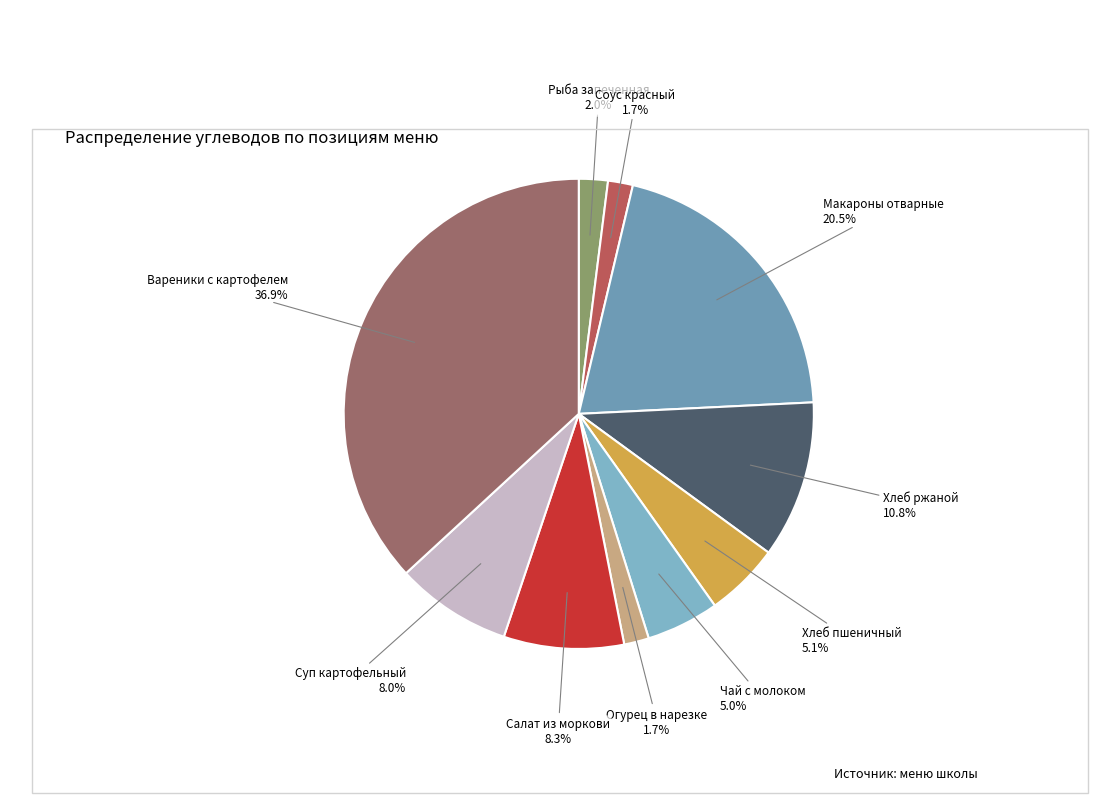

Between Хлеб ржаной and Суп картофельный, which is larger?

Хлеб ржаной